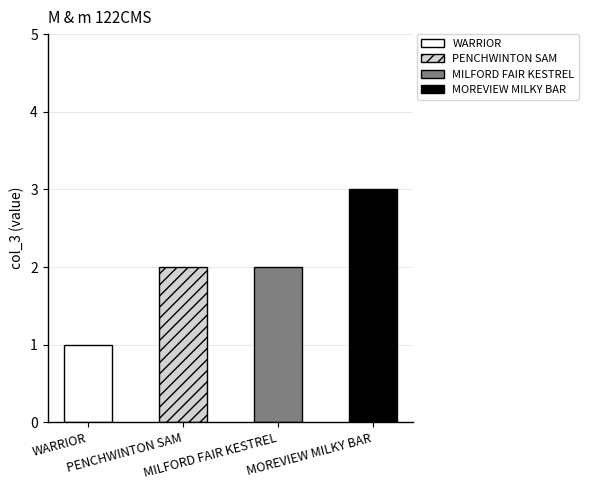

The value at MILFORD FAIR KESTREL is 2. True or false?

True